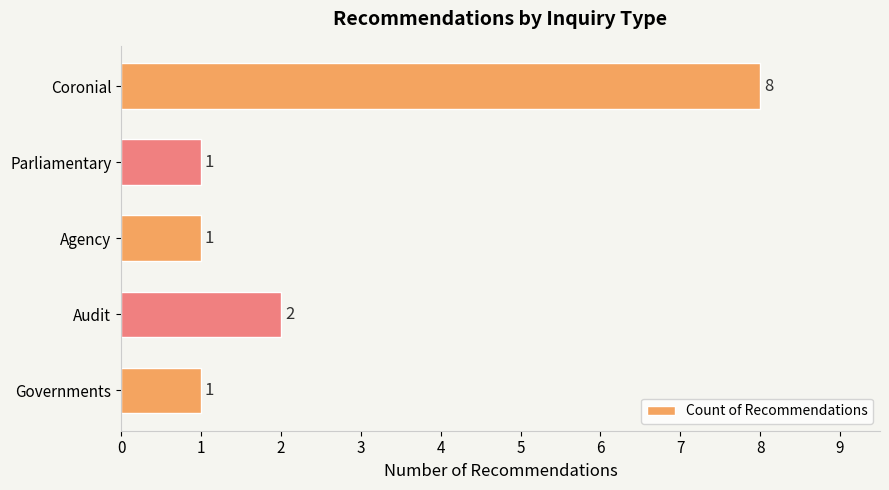

Which has a higher value, Parliamentary or Coronial?

Coronial